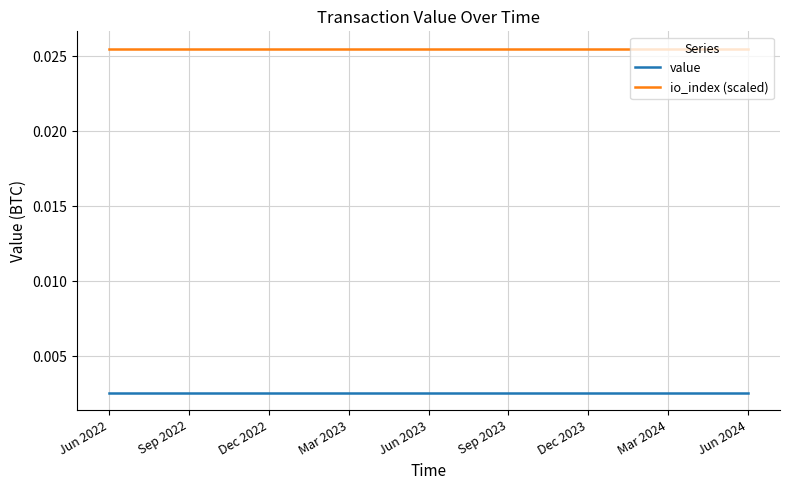

What are all the series names shown in the legend?

value, io_index (scaled)